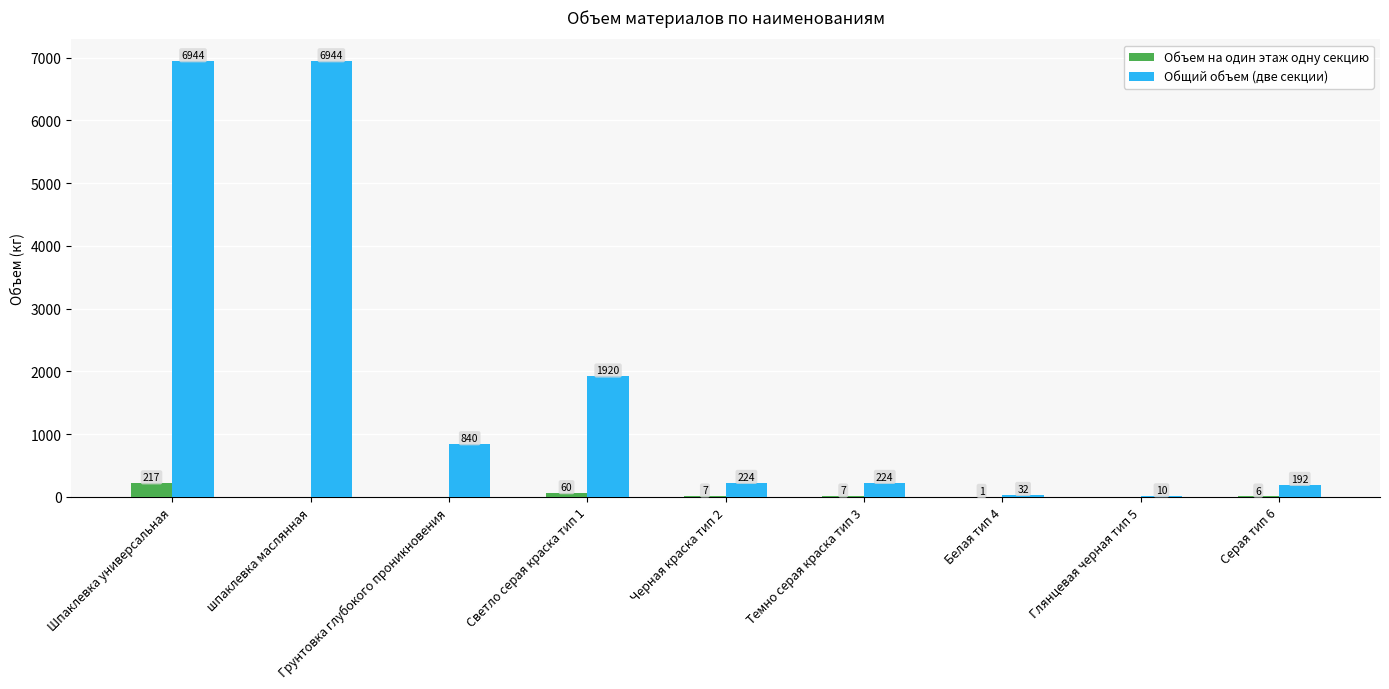

Reading right to left, list all the values displayed in this chart.

Объем на один этаж одну секцию: 6	0	1	7	7	60	0	0	217
Общий объем (две секции): 192	10	32	224	224	1920	840	6944	6944